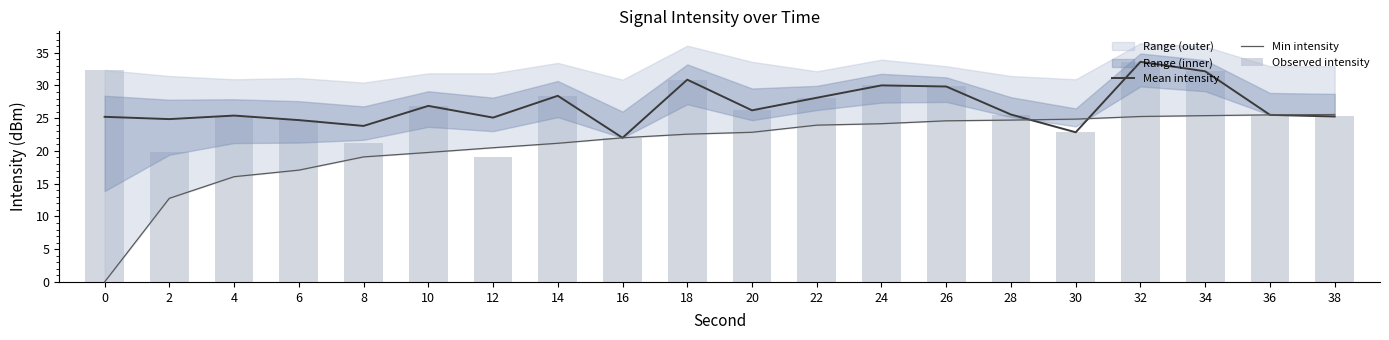

Which series has the largest range (max minus min)?

Min intensity